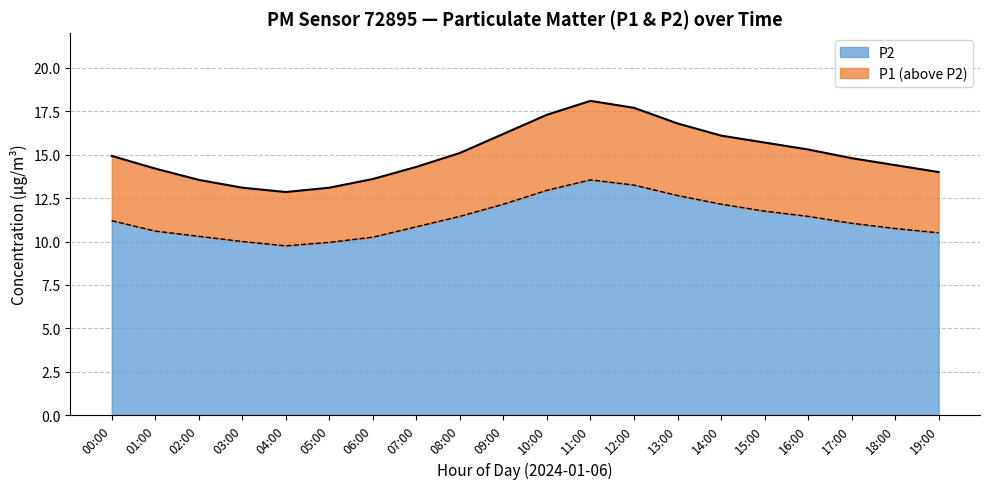

True or false: P1 has more than 2 interior local peaks.

False